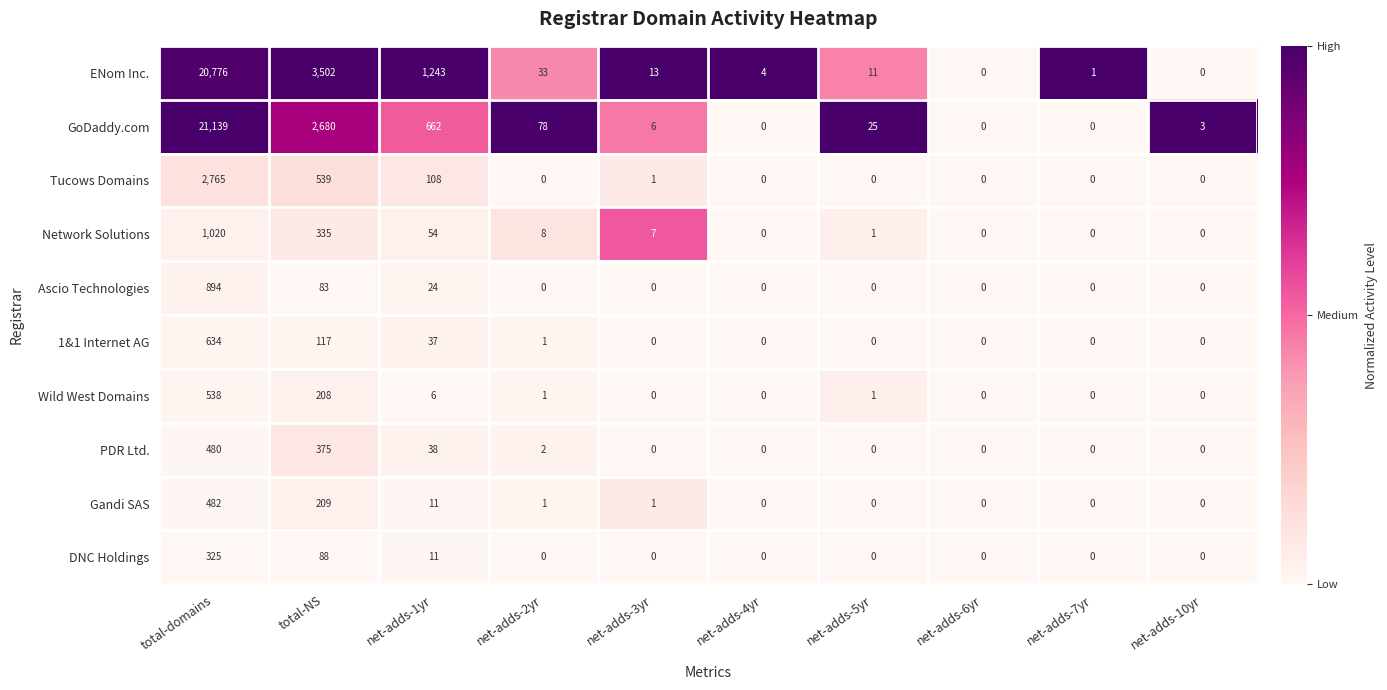

Which series has the largest total across all categories?

ENom Inc.